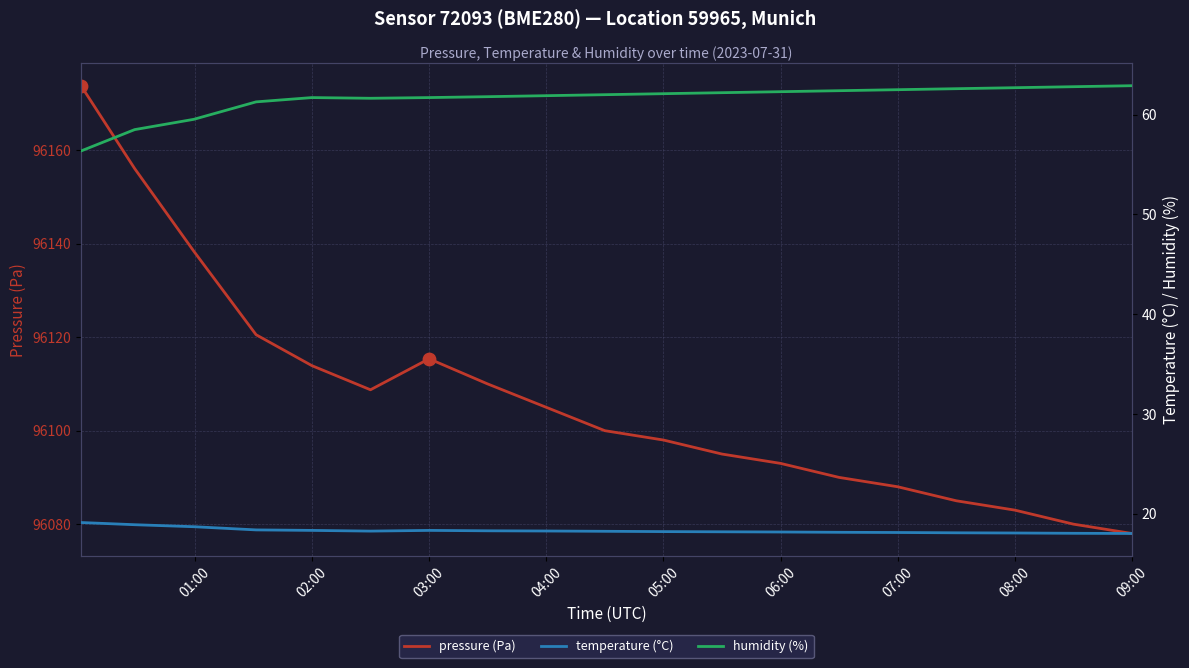

Which series has the largest total across all categories?

pressure (Pa)